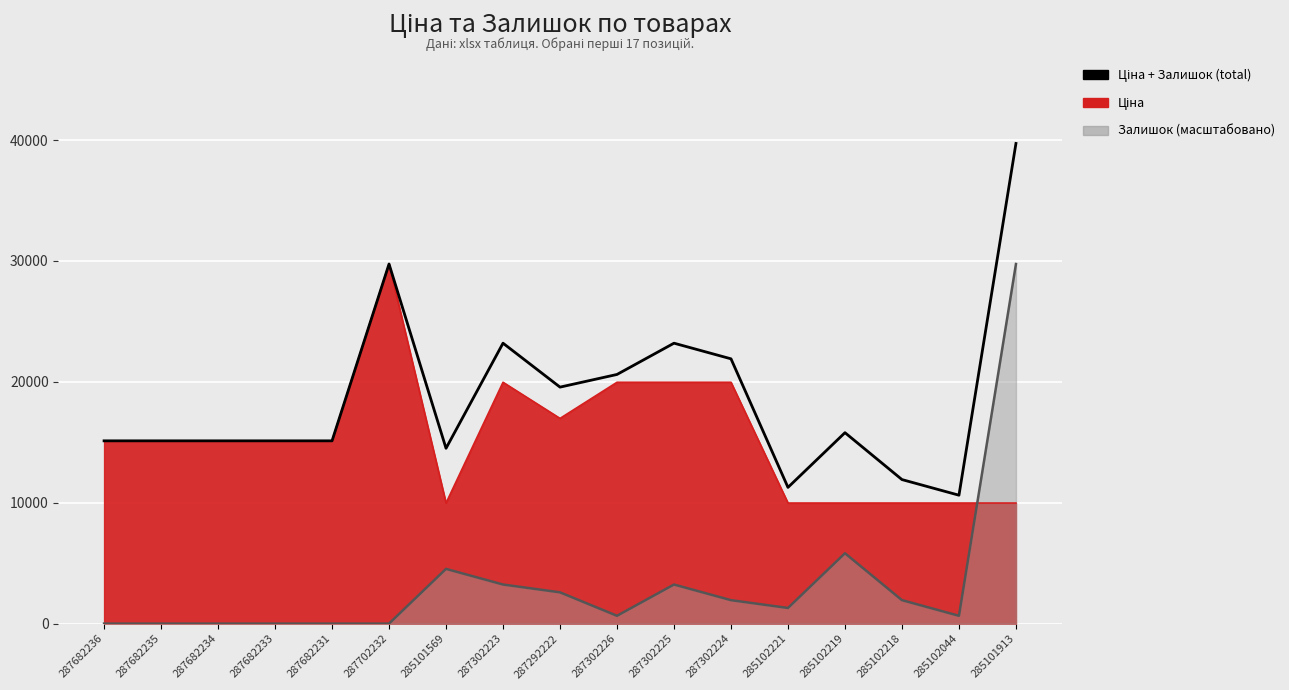

What is the difference between the values at 285102219 and 287302226?

4815.7